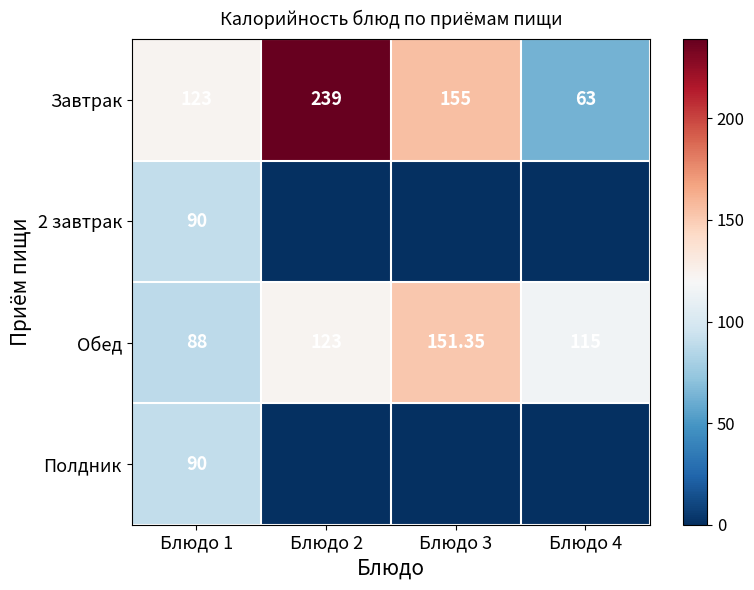

At how many categories does at least one series exceed 193?

1